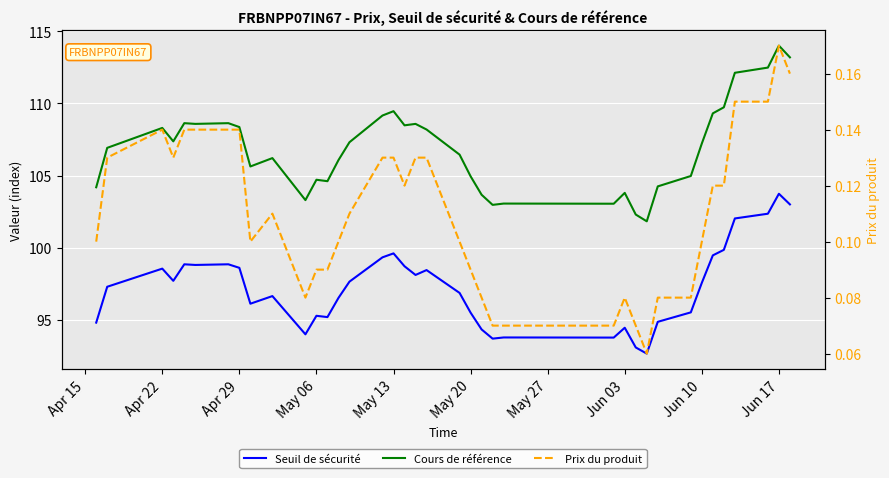

True or false: Cours de référence and Prix du produit intersect in this chart.

False